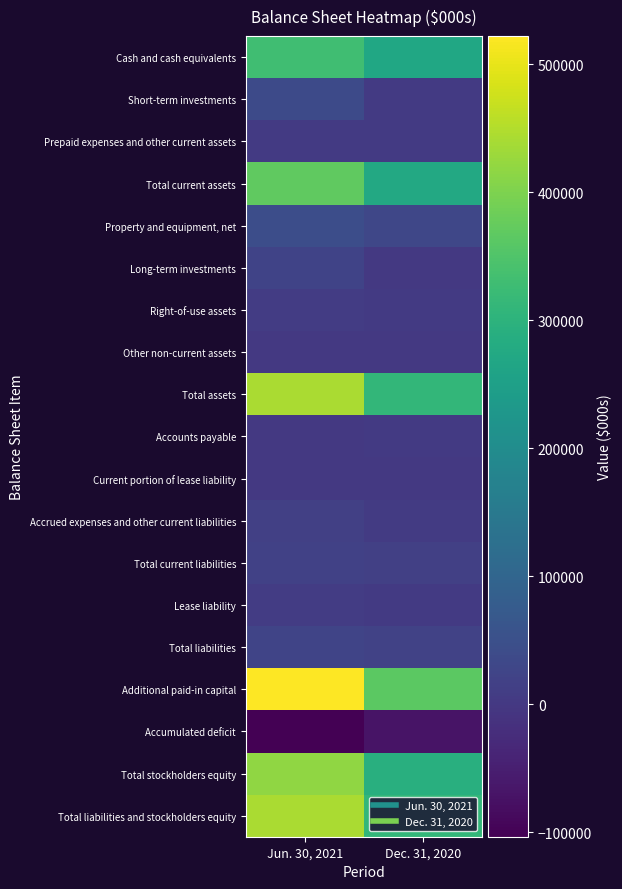

What is the maximum value shown in the chart?

521950